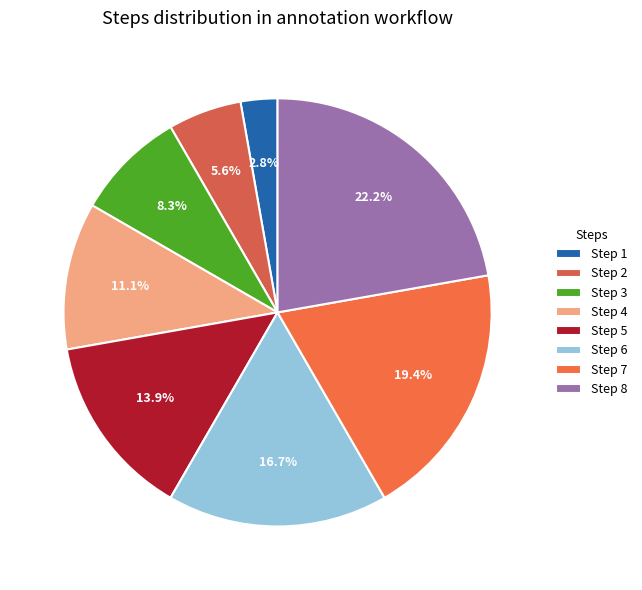

To the nearest percent, what is the difference between the largest and smallest slice percentages?

19%